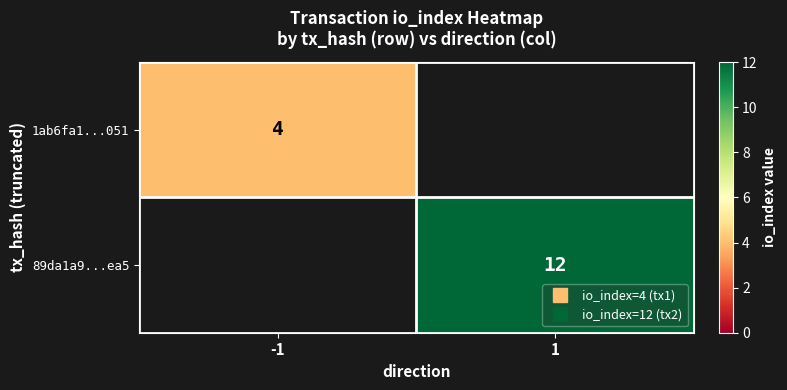

The 1ab6fa1...051 series shows 4 at -1. True or false?

True